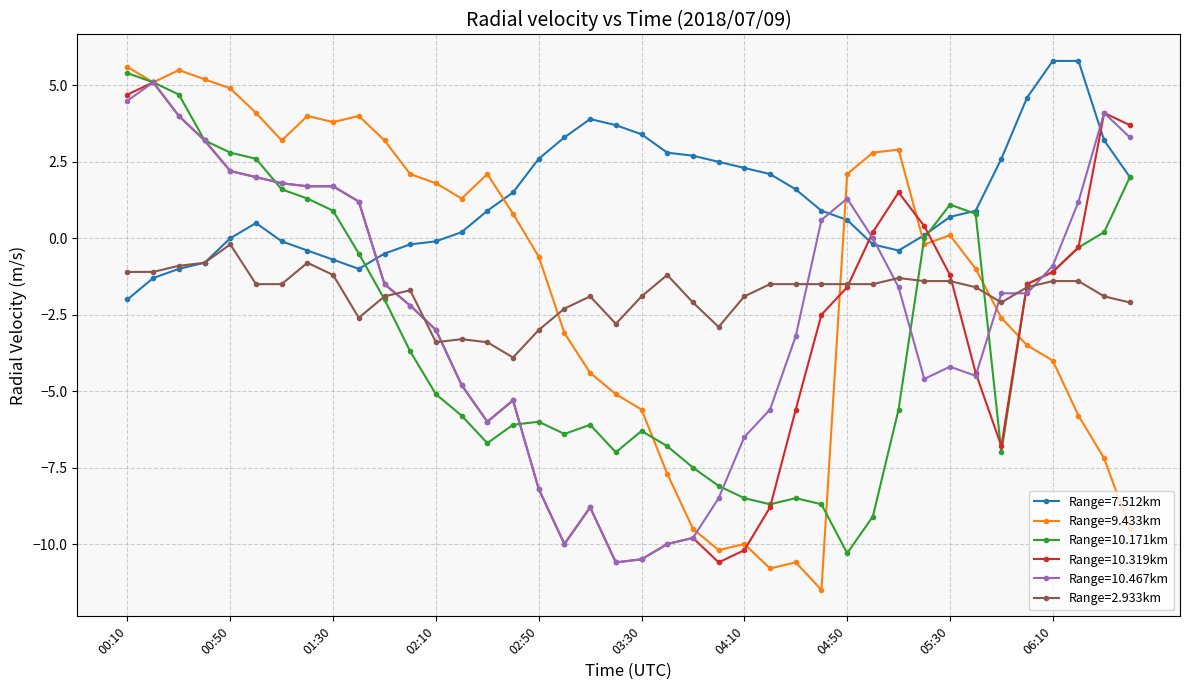

What is the minimum value for Range=9.433km?

-11.5